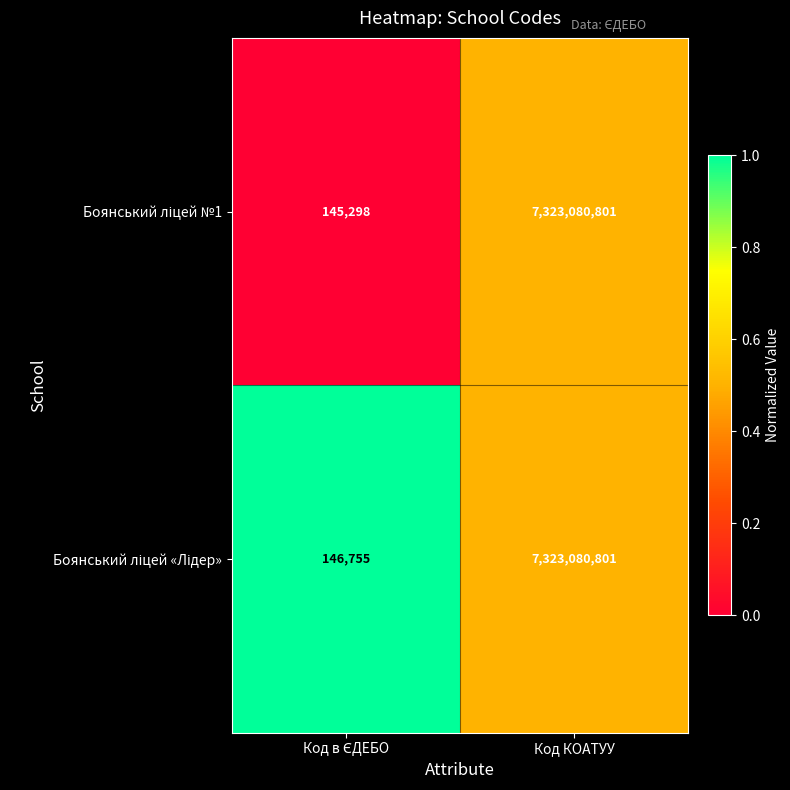

At which category is the sum across all series the highest?

Код КОАТУУ